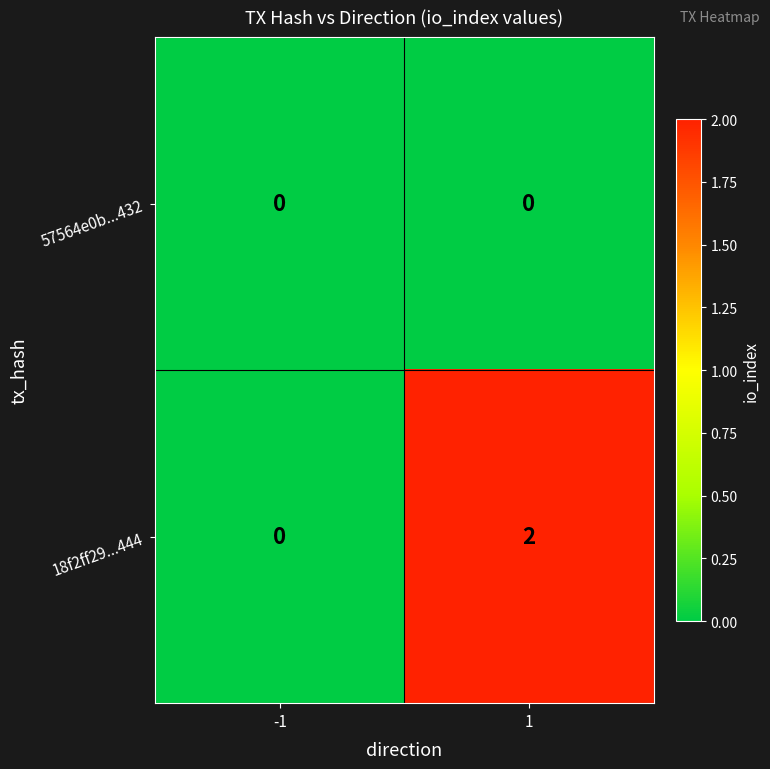

Is it true that 18f2ff29...444 equals 4 at 1?

False